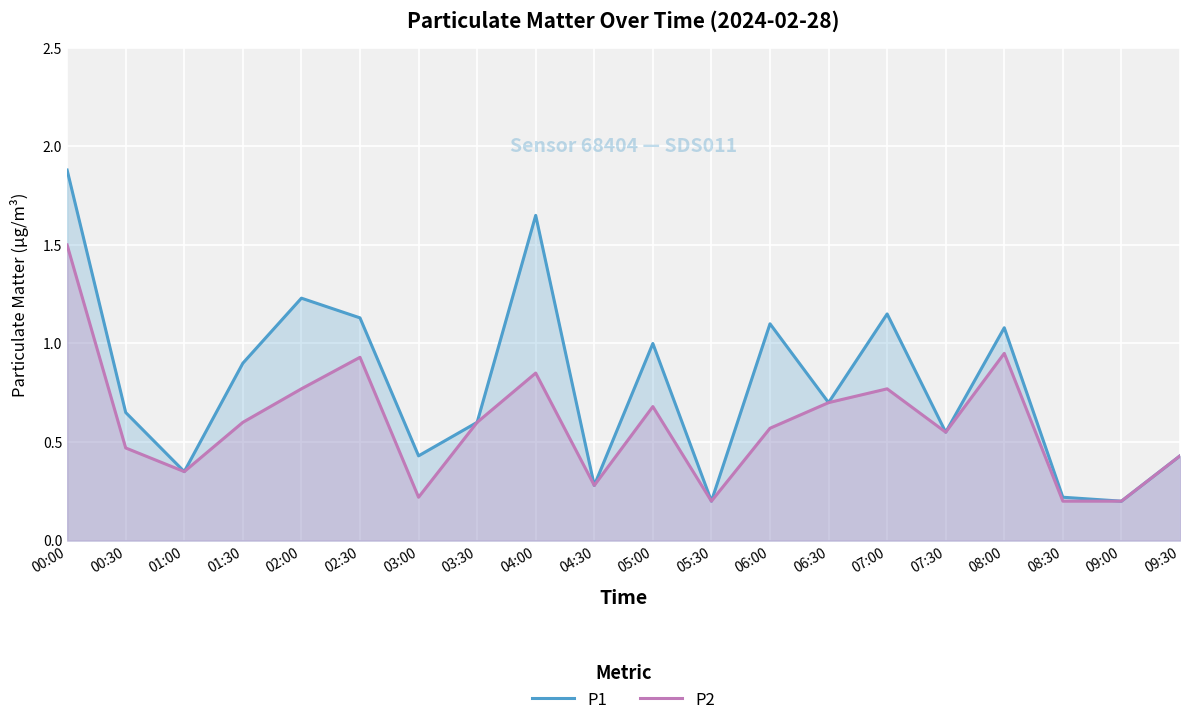

True or false: P2 and P1 intersect in this chart.

False